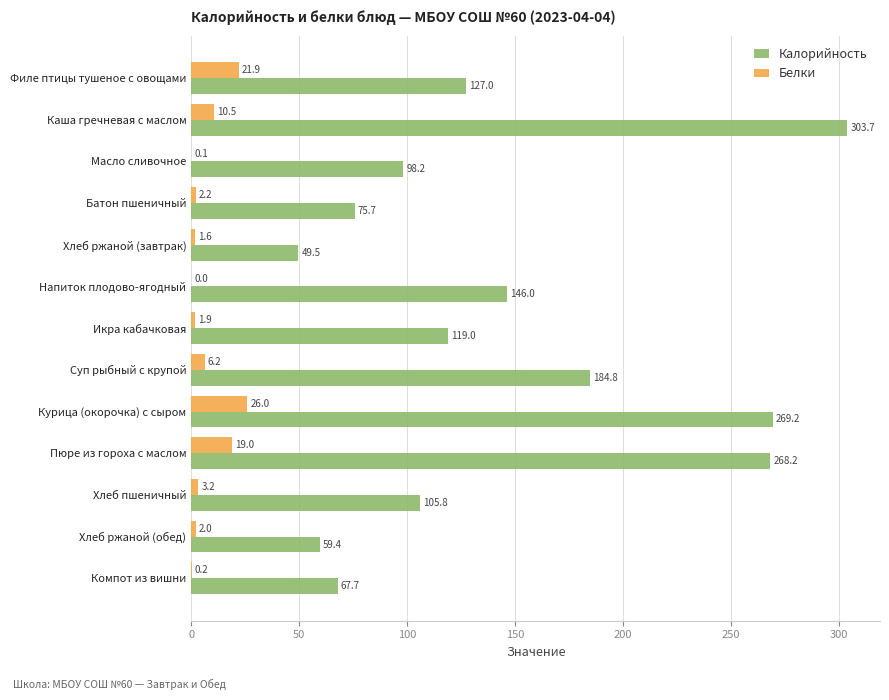

What value does the Белки series have at Каша гречневая с маслом?

10.5